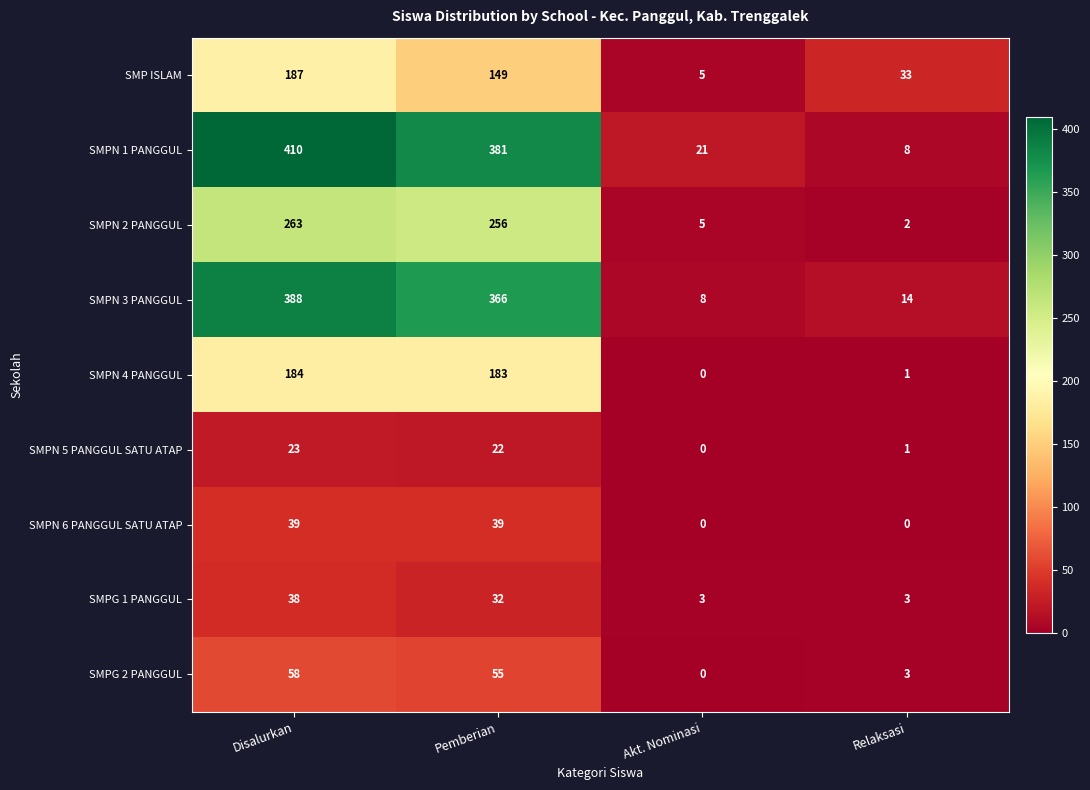

At which label does SMPN 4 PANGGUL reach its minimum?

Akt. Nominasi